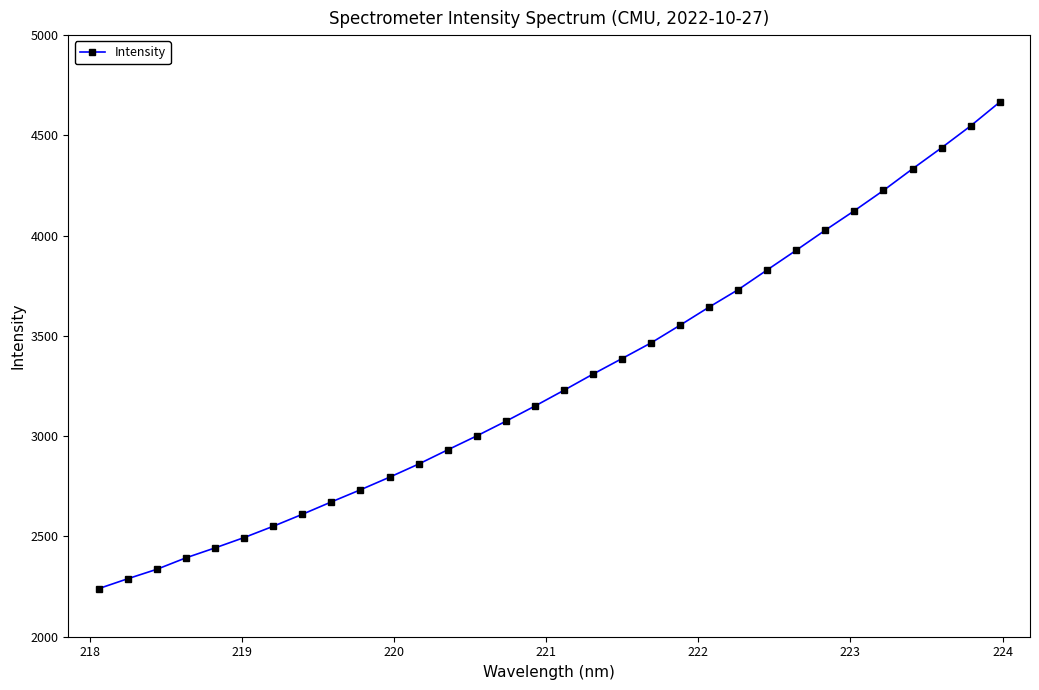

How many lines are shown in the chart?

1